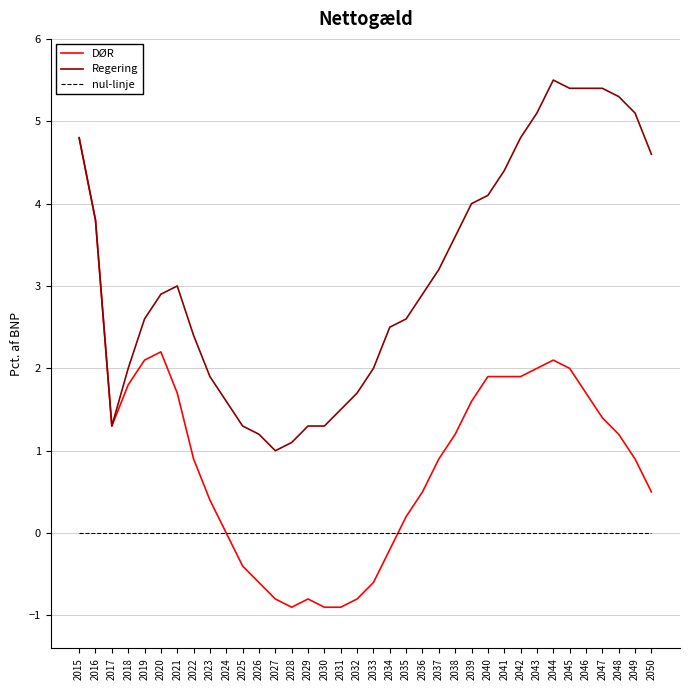

Between 2019 and 2036, which series saw the biggest shift?

DØR